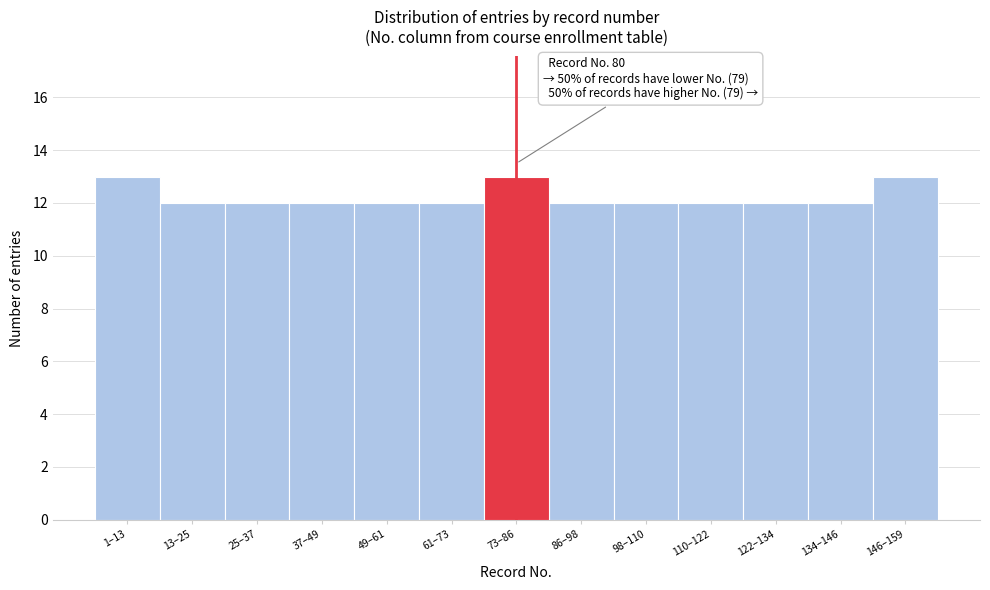

Reading left to right, transcribe all the data shown in this chart.

13	12	12	12	12	12	13	12	12	12	12	12	13